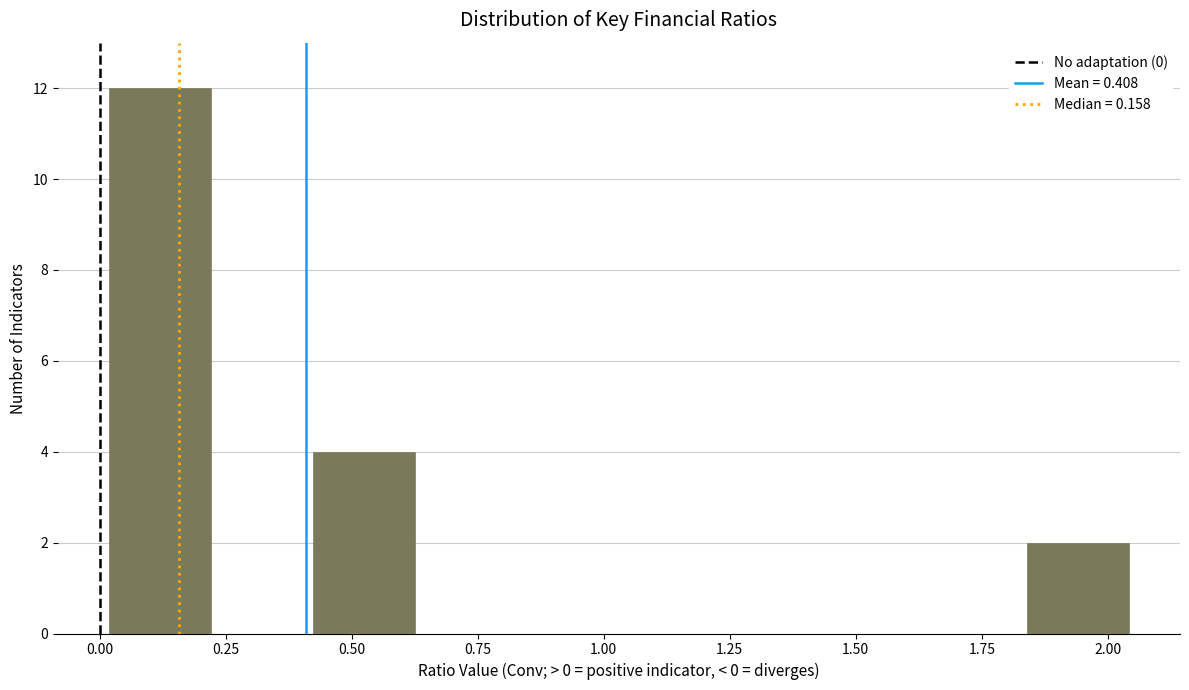

Over which range of the x-axis is the bar tallest?

0.00 to 0.20